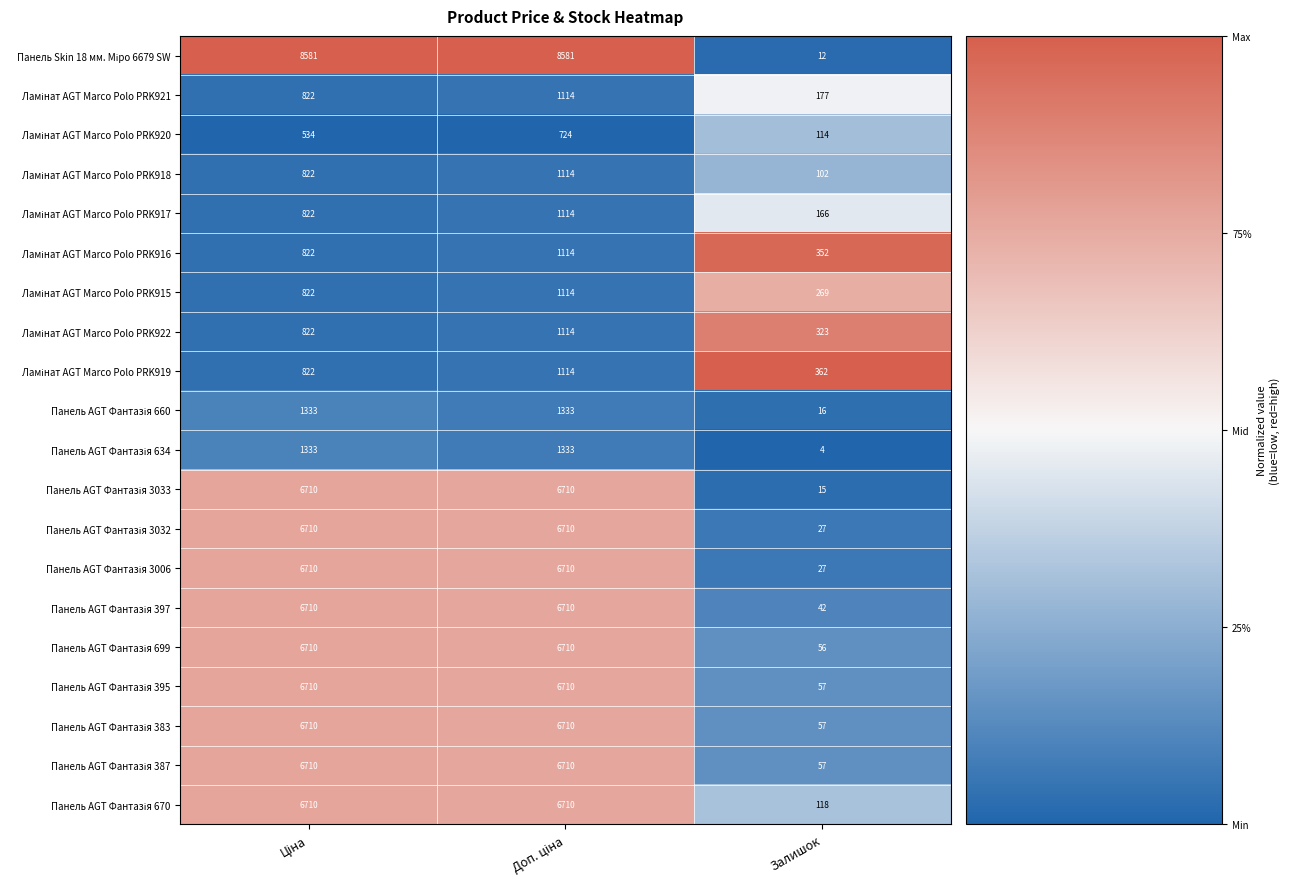

What is the minimum value shown in the chart?

4